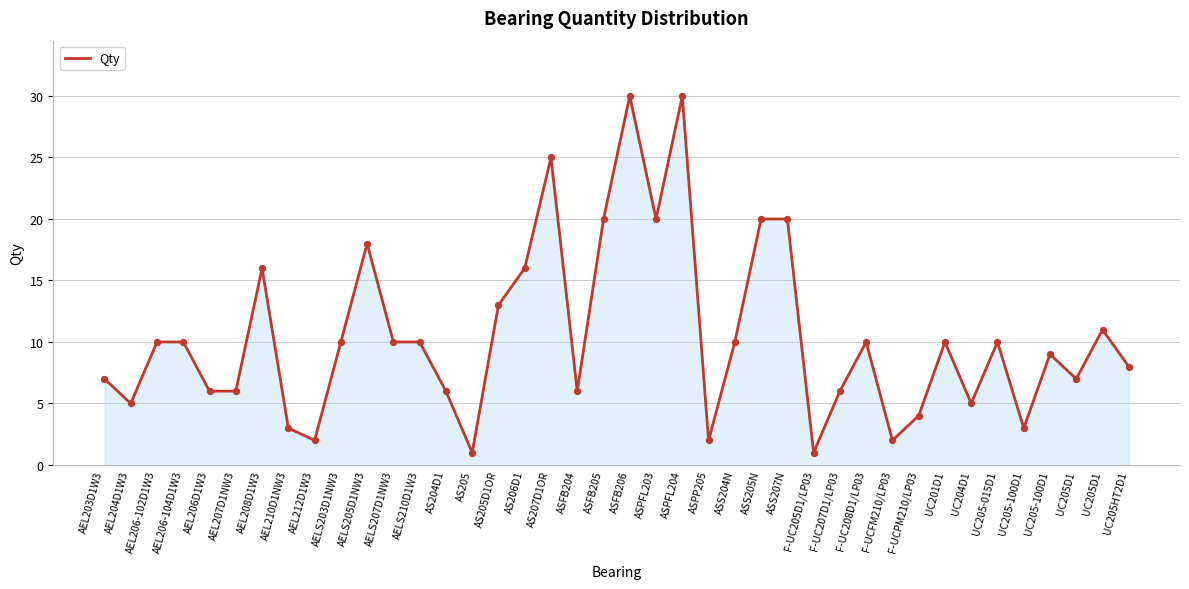

Approximately how many times larger is the value at AELS205D1NW3 compared to ASPFL203?

0.9